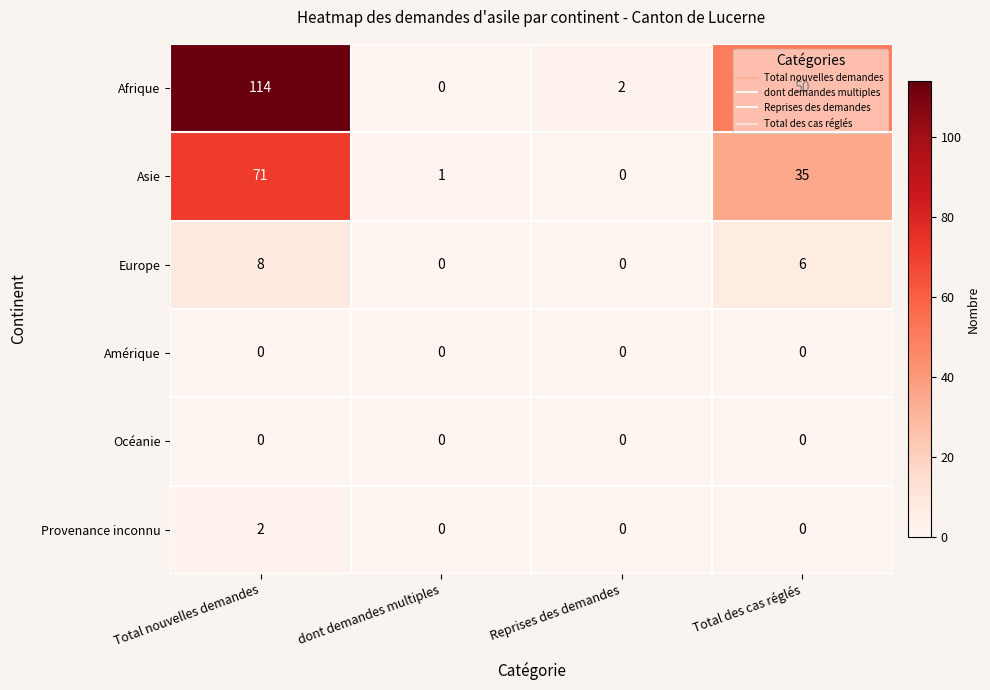

At which label does Provenance inconnu reach its peak?

Total nouvelles demandes